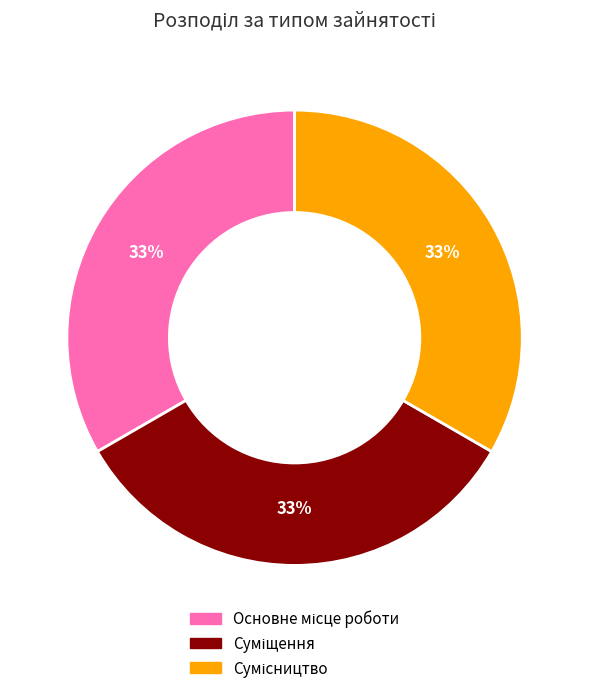

How many segments does this pie chart have?

3